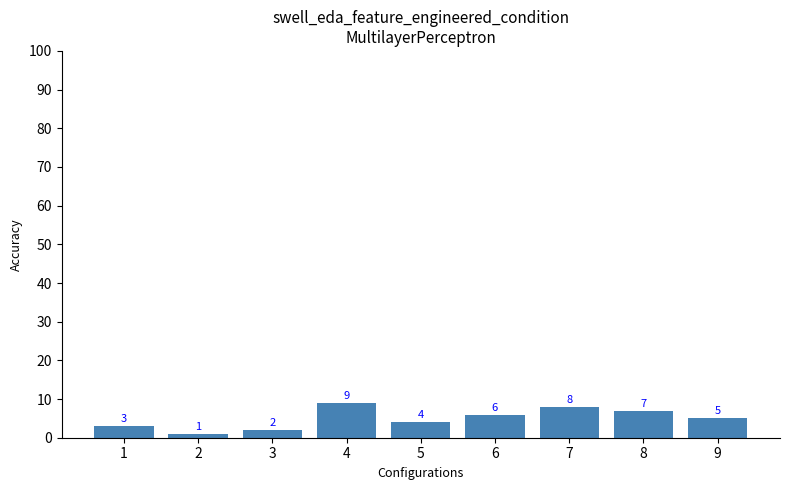

What is the difference between the second highest and second lowest values?

6